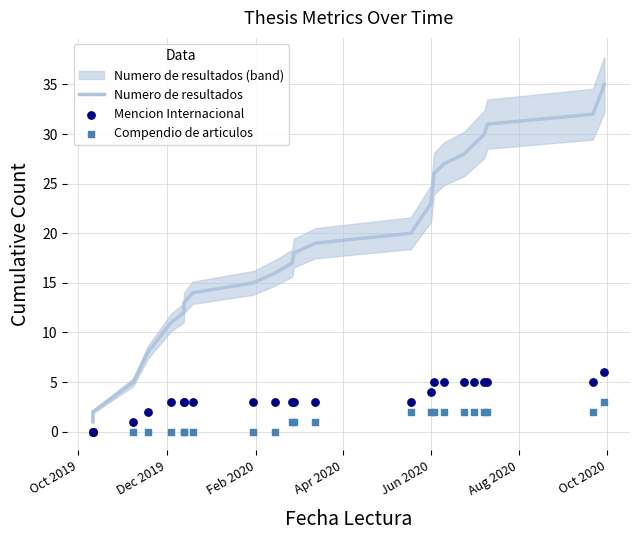

What are all the series names shown in the legend?

Numero de resultados, Mencion Internacional, Compendio de articulos